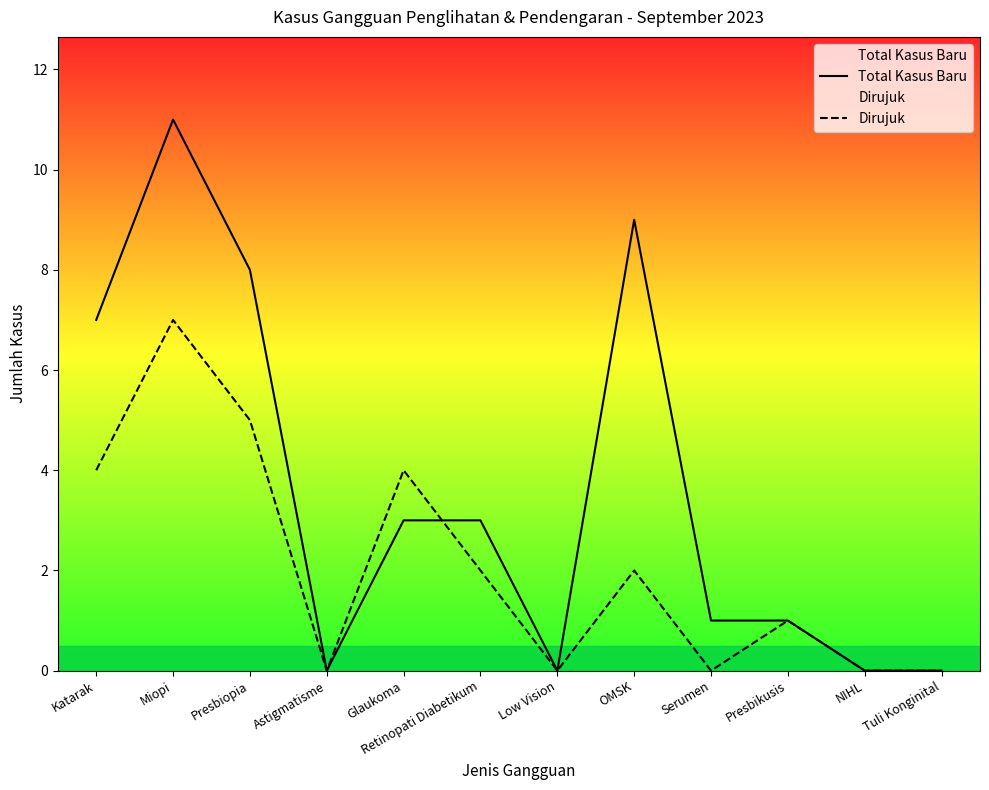

True or false: Dirujuk has a value of 0 at NIHL.

True